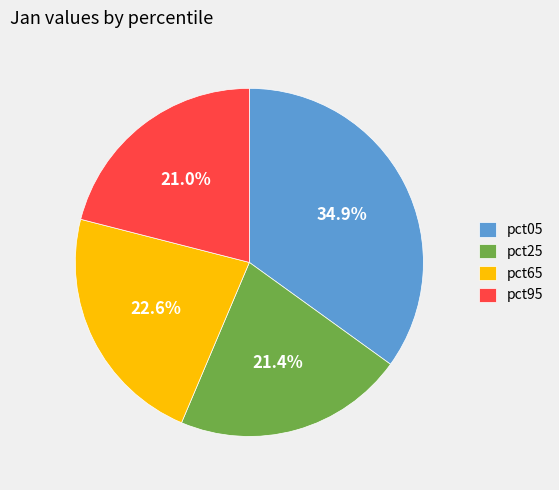

What is the largest slice in the pie chart?

pct05